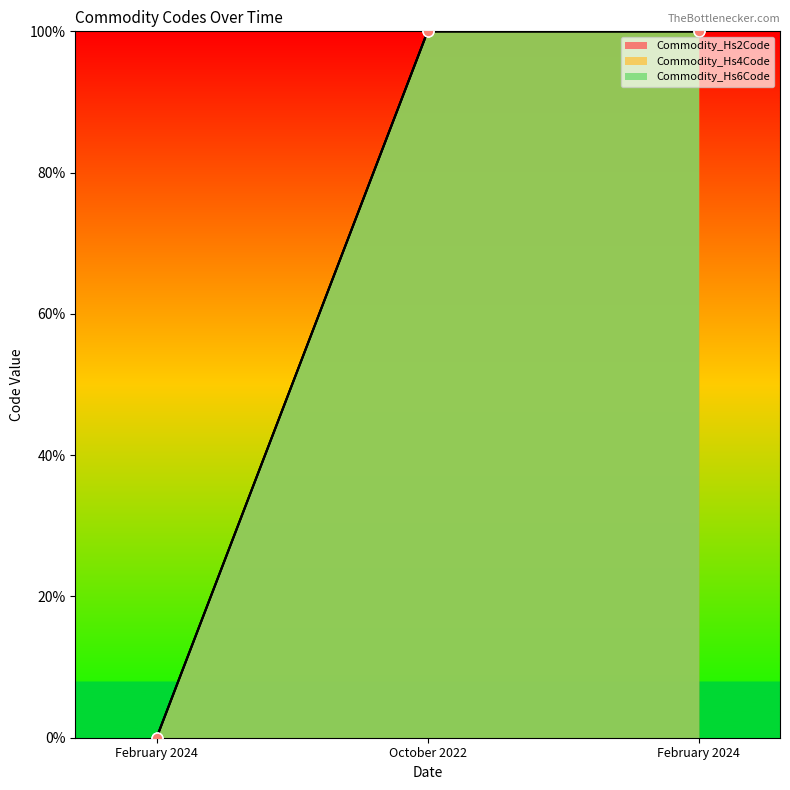

At which category is the sum across all series the highest?

October 2022